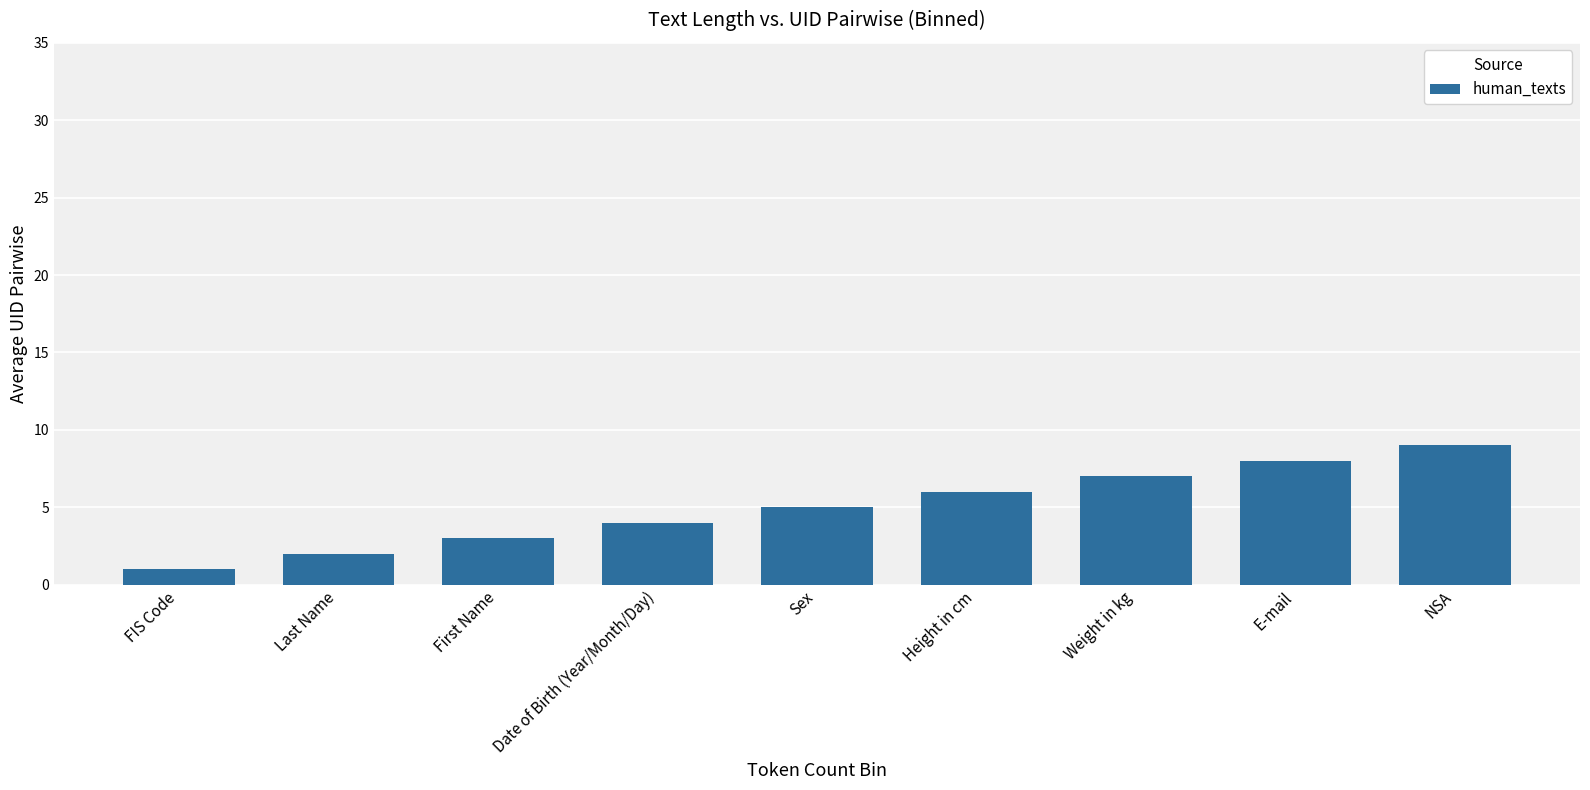

What is the sum of all values?

45